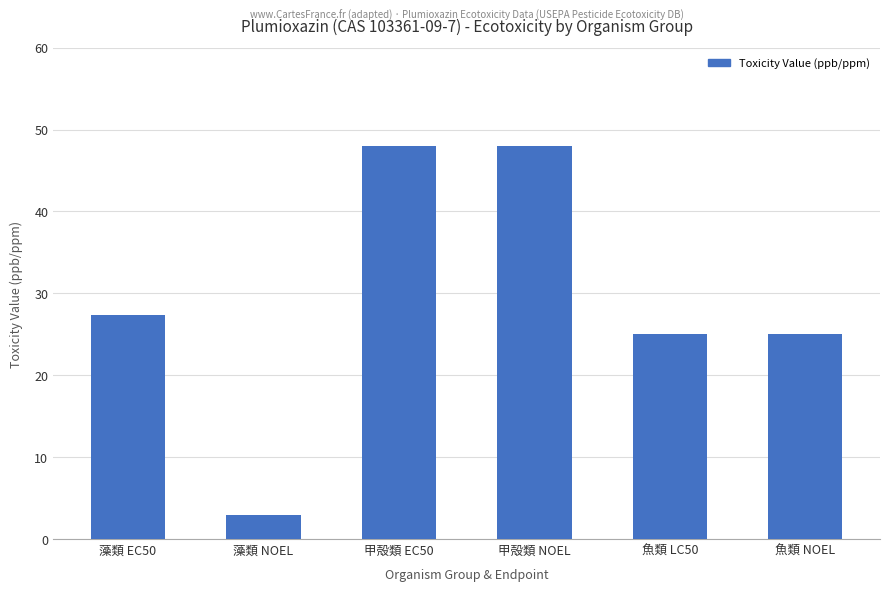

At which category does the chart reach its minimum across all series?

藻類 NOEL